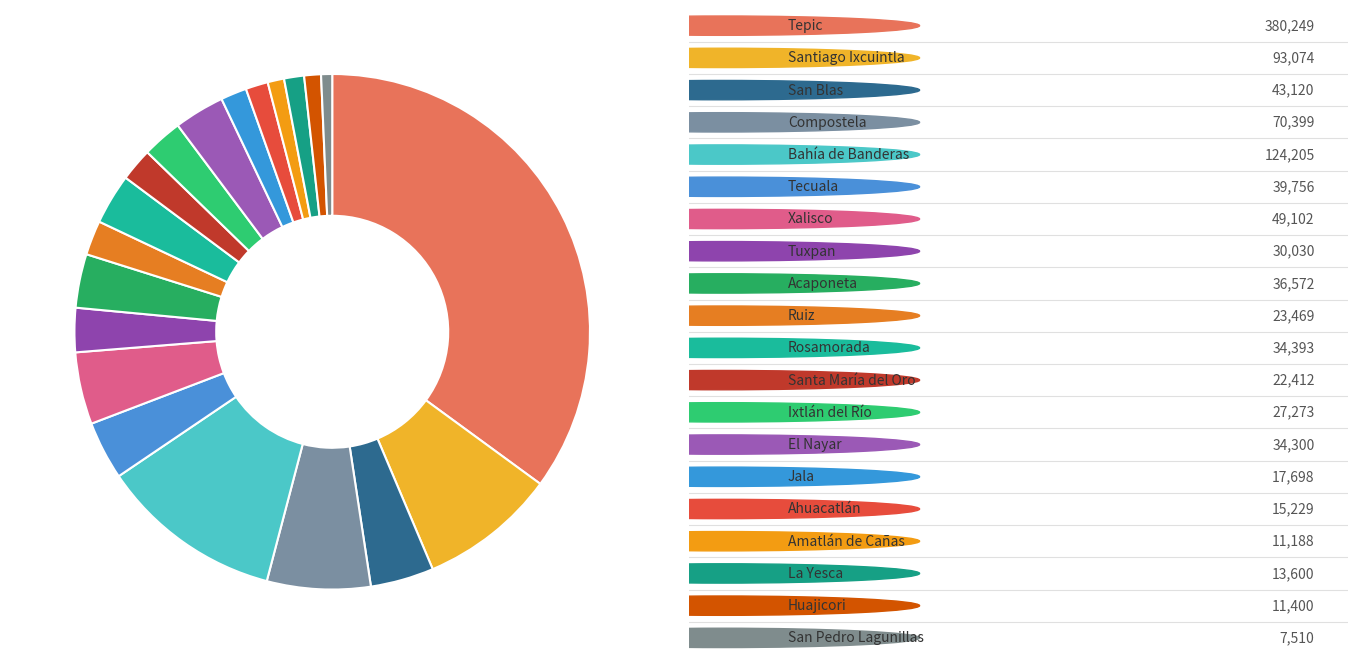

Rank the categories by value from highest to lowest.

Tepic, Bahía de Banderas, Santiago Ixcuintla, Compostela, Xalisco, San Blas, Tecuala, Acaponeta, Rosamorada, El Nayar, Tuxpan, Ixtlán del Río, Ruiz, Santa María del Oro, Jala, Ahuacatlán, La Yesca, Huajicori, Amatlán de Cañas, San Pedro Lagunillas